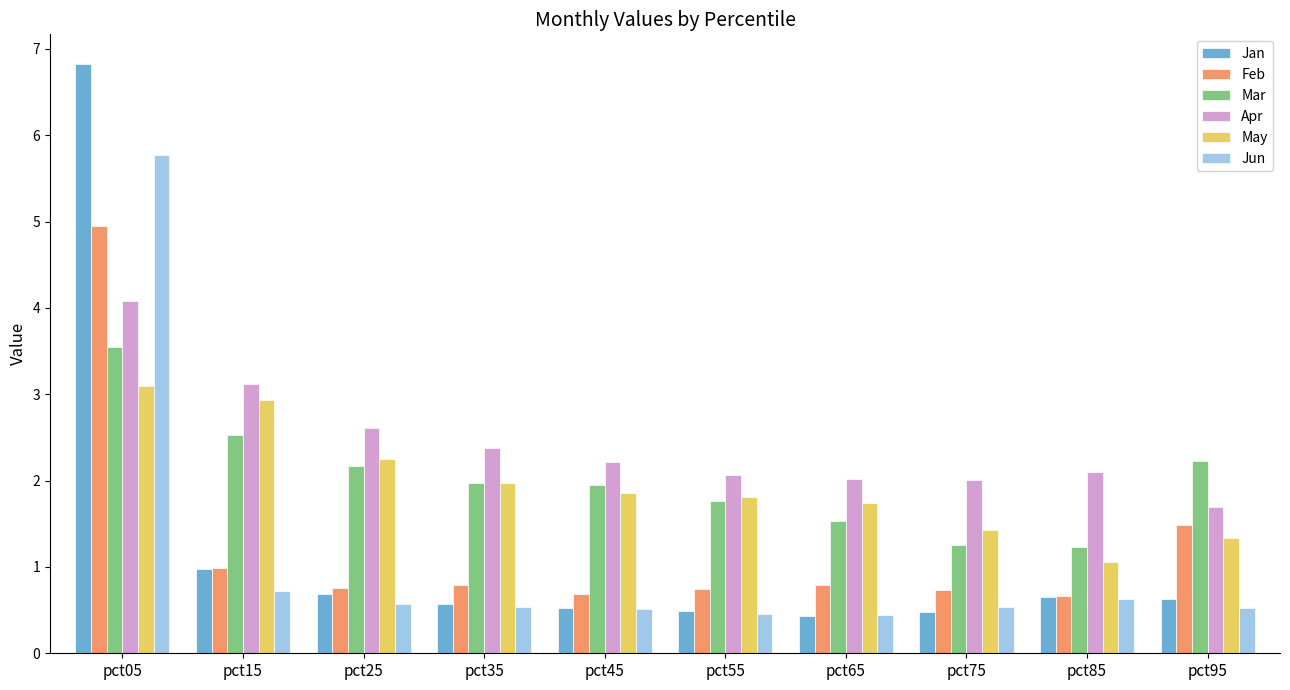

The May series shows 3.4 at pct25. True or false?

False